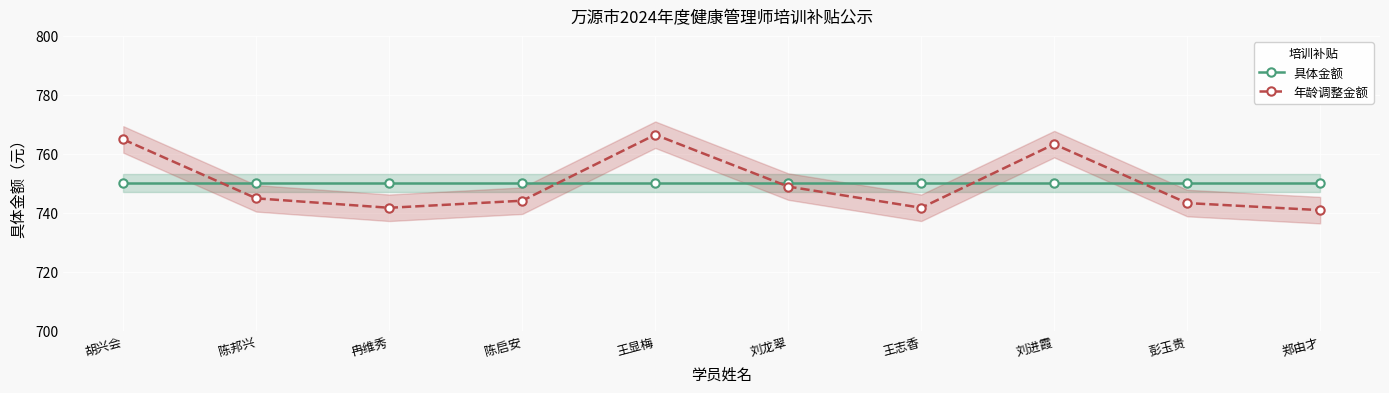

Reading left to right, what are all the values shown in this chart?

具体金额: 750.0	750.0	750.0	750.0	750.0	750.0	750.0	750.0	750.0	750.0
年龄调整金额: 764.9	744.9	741.7	744.1	766.5	748.9	741.7	763.3	743.3	740.9